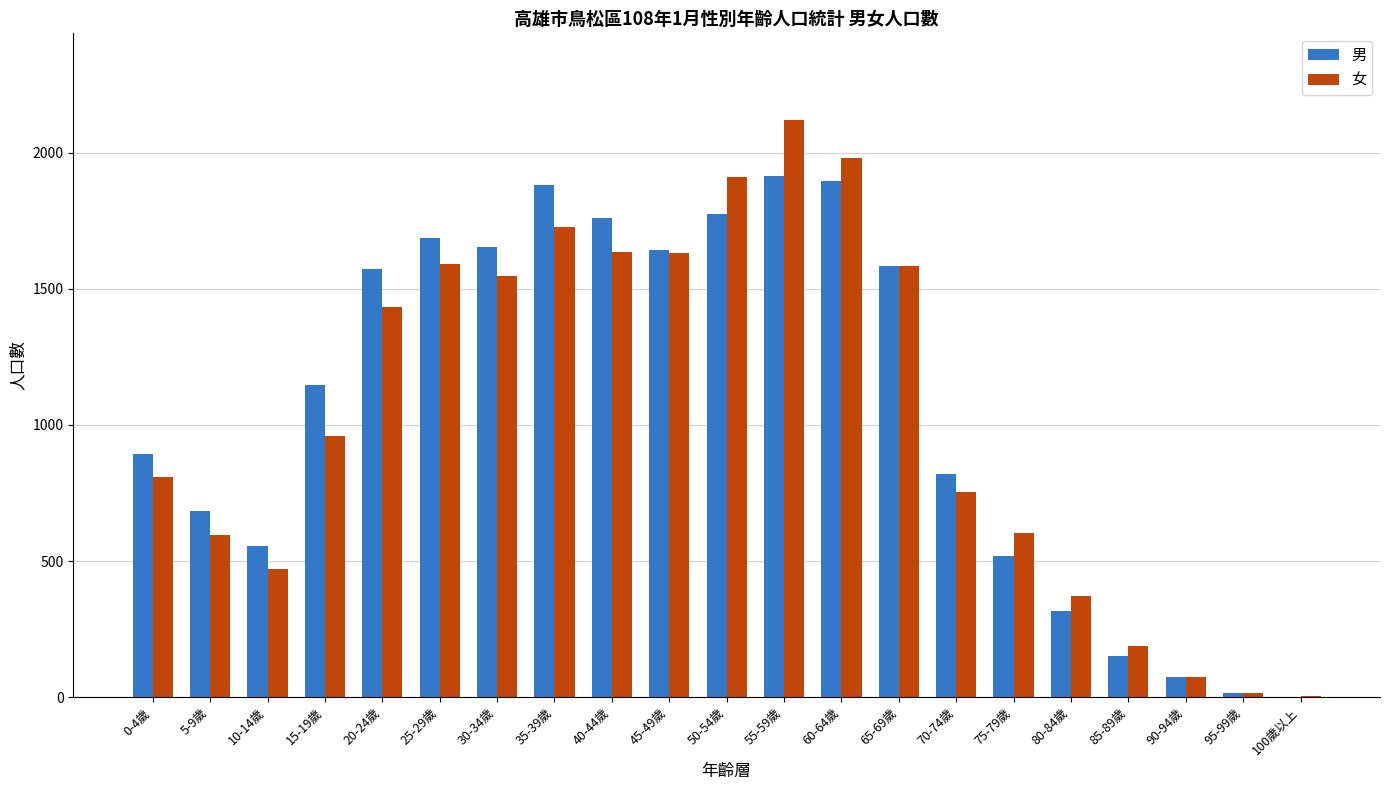

The 男 series shows 239 at 70-74歲. True or false?

False